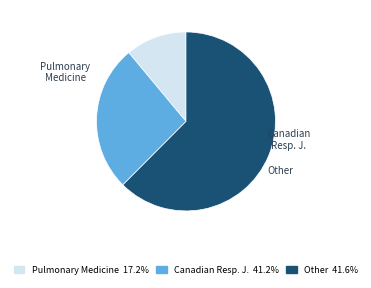

How many slices are in this pie chart?

3